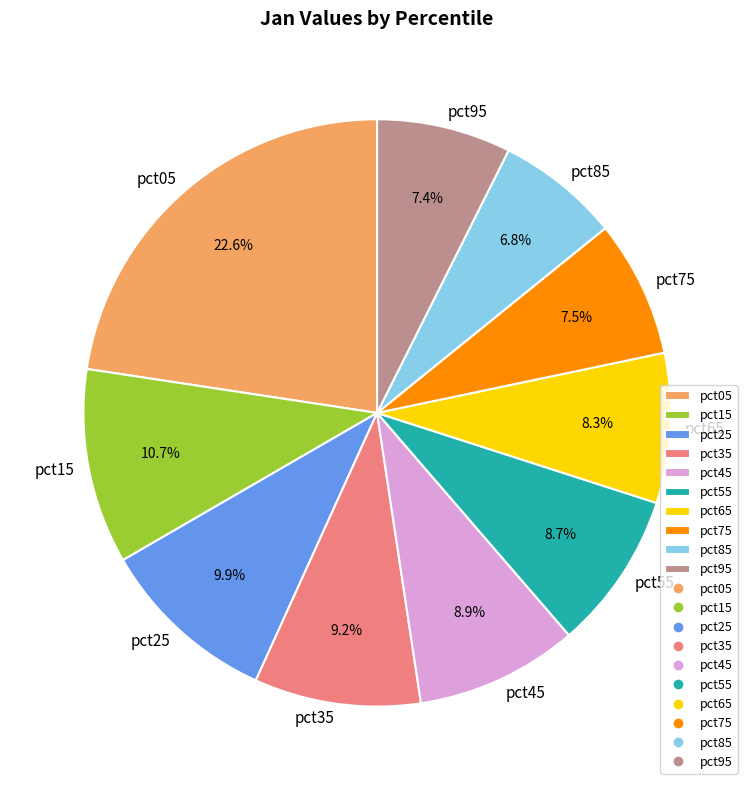

Does any single category account for the majority?

No